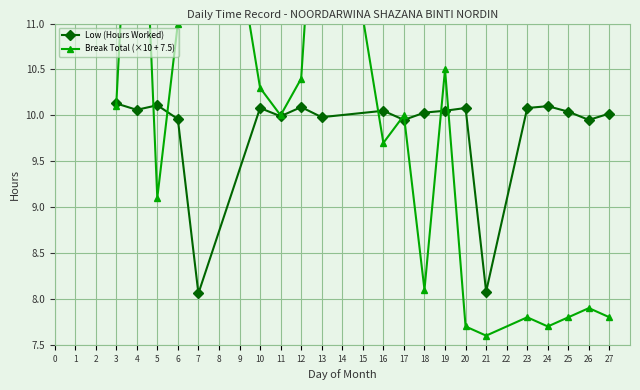

After their last crossing, which series has the higher values: Break Total (×10 + 7.5) or Low (Hours Worked)?

Low (Hours Worked)